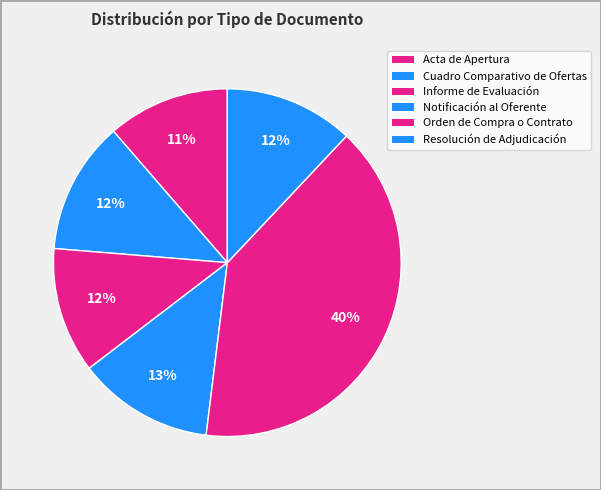

Rank the categories by value from lowest to highest.

Acta de Apertura, Informe de Evaluación, Resolución de Adjudicación, Cuadro Comparativo de Ofertas, Notificación al Oferente, Orden de Compra o Contrato